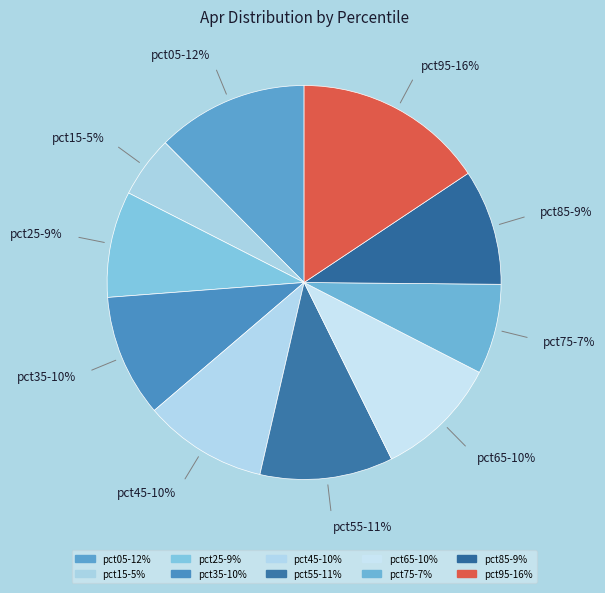

Combined, do pct65 and pct75 account for over 50%?

No